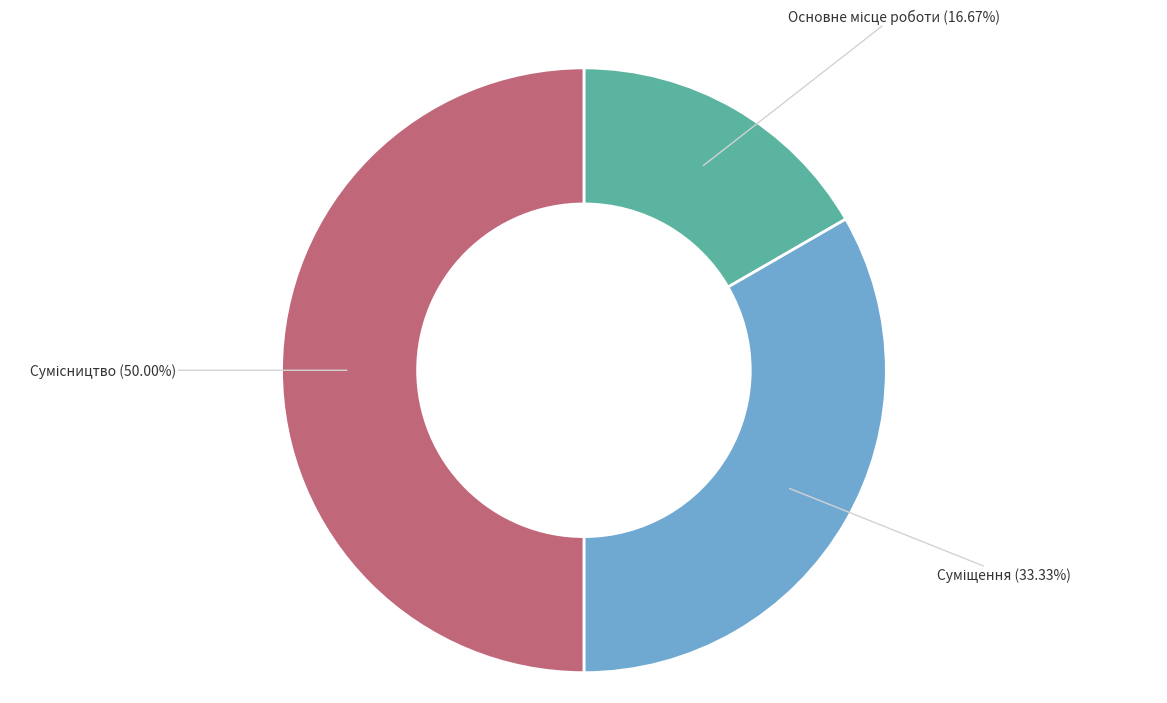

Count the number of slices in the pie.

3